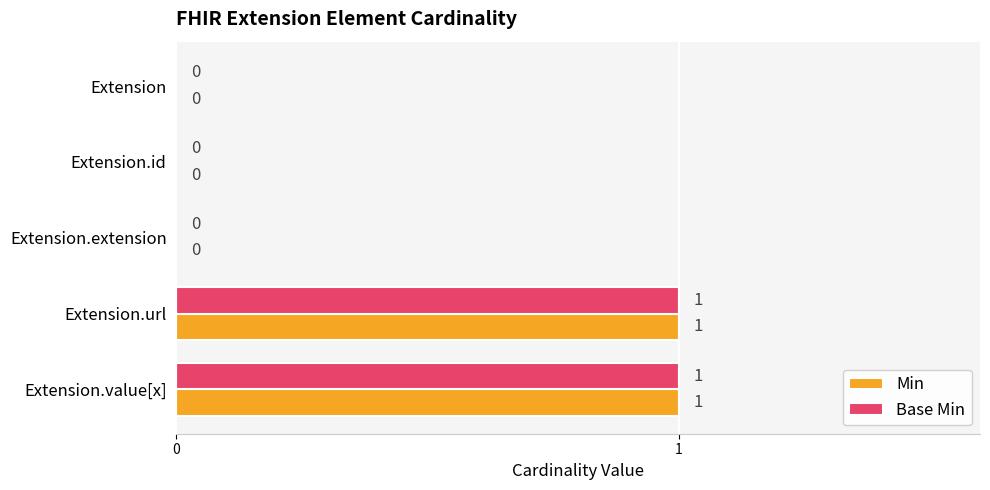

True or false: Min has a value of 0 at Extension.extension.

True